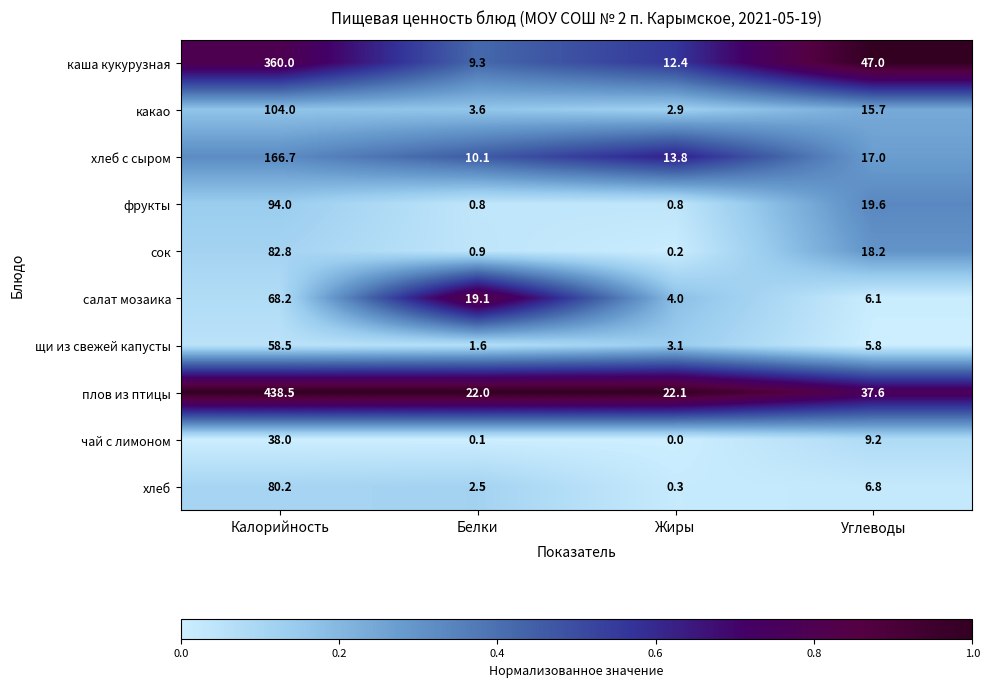

How many series are shown in this chart?

10